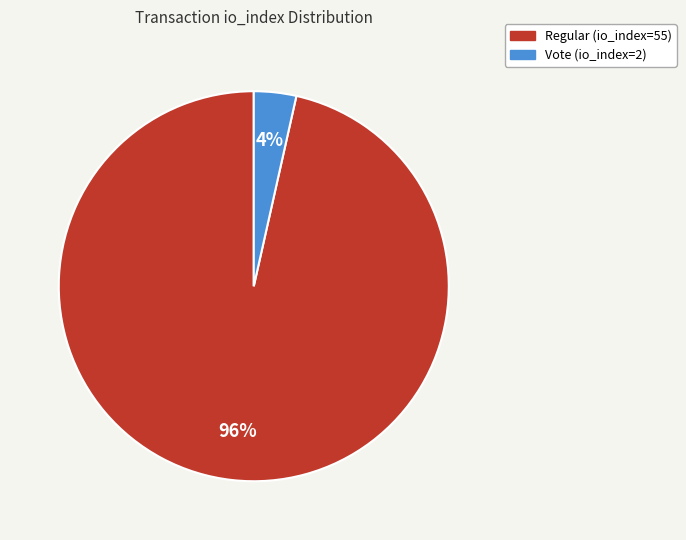

How many segments does this pie chart have?

2